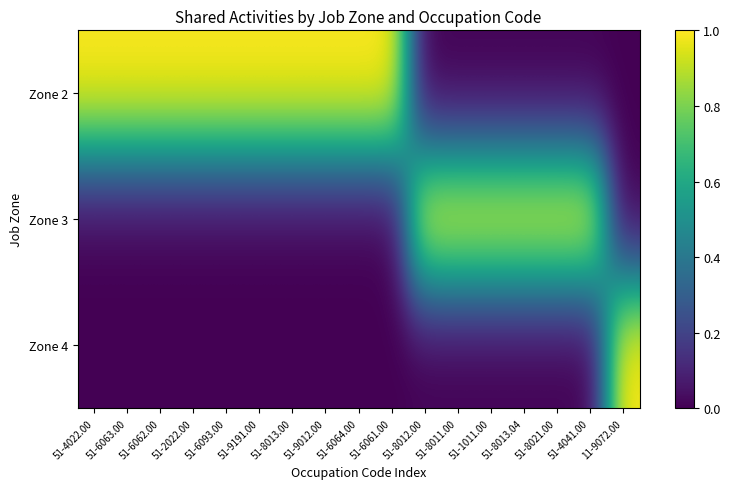

Which series changed the most between 51-8013.00 and 51-6064.00?

Zone 2